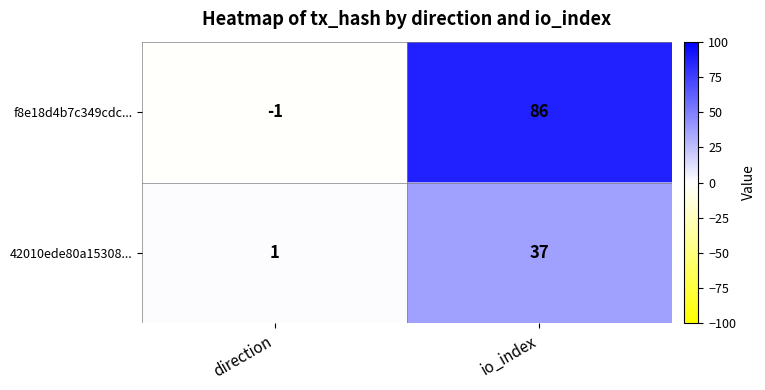

What is the sum of the f8e18d4b7c349cdc... values at direction and io_index?

85